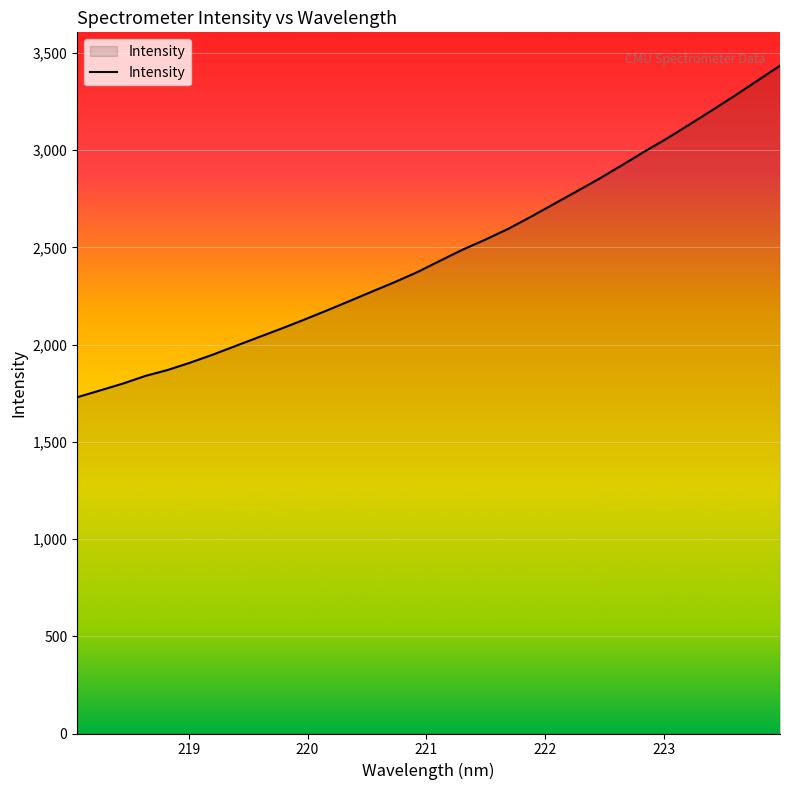

How many lines are shown in the chart?

1